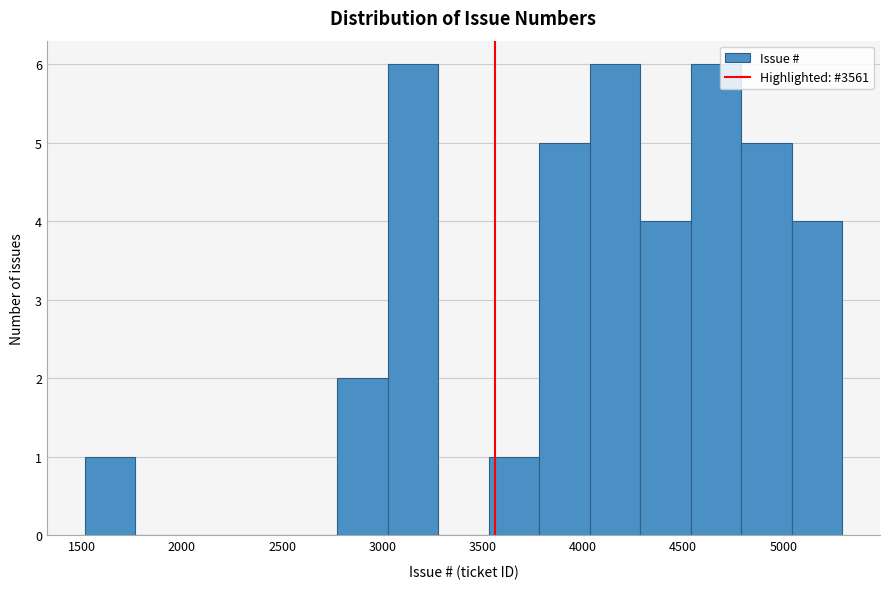

How tall is the bar that spans 4050 to 4300 on the x-axis? Neither the bar edges nor the heights are printed on the chart, so give them approximately, as read against the axes.

6